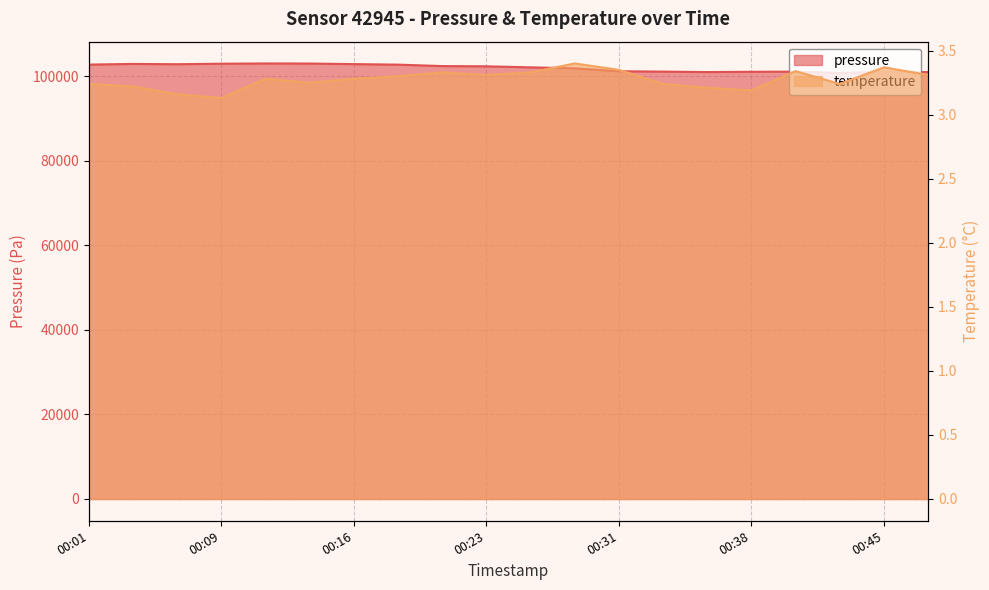

Reading left to right, list all the values displayed in this chart.

pressure: 00:01=102721.0	00:03=102877.2	00:06=102806.7	00:09=102929.5	00:11=102989.3	00:13=102966.2	00:16=102833.3	00:18=102709.5	00:21=102371.0	00:23=102310.9	00:26=102069.9	00:28=101836.4	00:31=101148.3	00:33=101057.8	00:36=100952.8	00:38=101019.8	00:40=101052.9	00:43=100740.7	00:45=101009.2	00:48=100947.0
temperature: 00:01=3.2	00:03=3.2	00:06=3.2	00:09=3.1	00:11=3.3	00:13=3.2	00:16=3.3	00:18=3.3	00:21=3.3	00:23=3.3	00:26=3.3	00:28=3.4	00:31=3.4	00:33=3.2	00:36=3.2	00:38=3.2	00:40=3.3	00:43=3.2	00:45=3.4	00:48=3.3